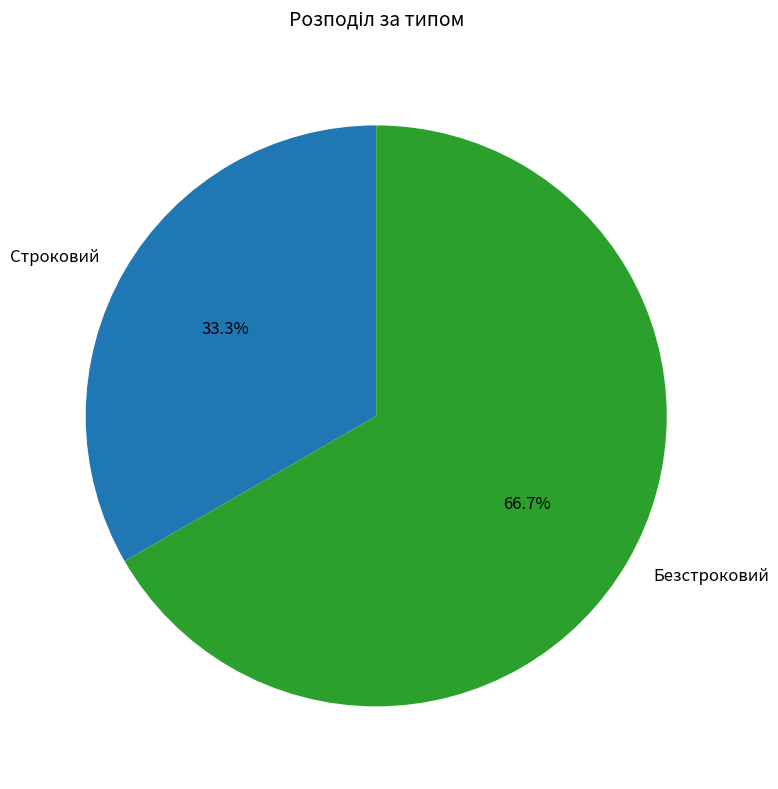

What is the ratio of the value at Безстроковий to the value at Строковий?

2.0